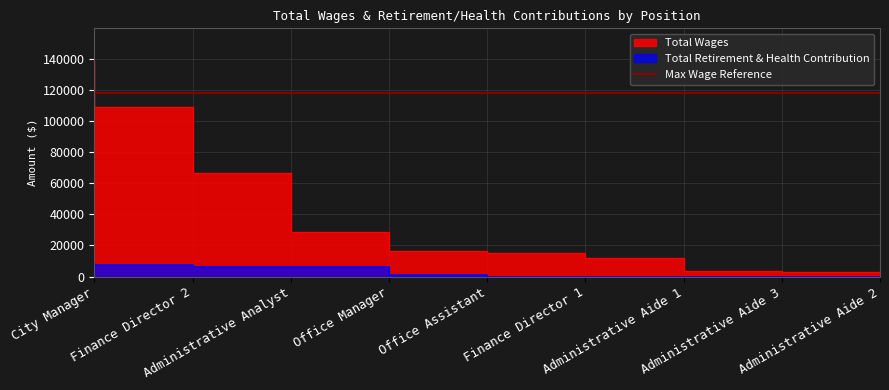

How many lines are shown in the chart?

2